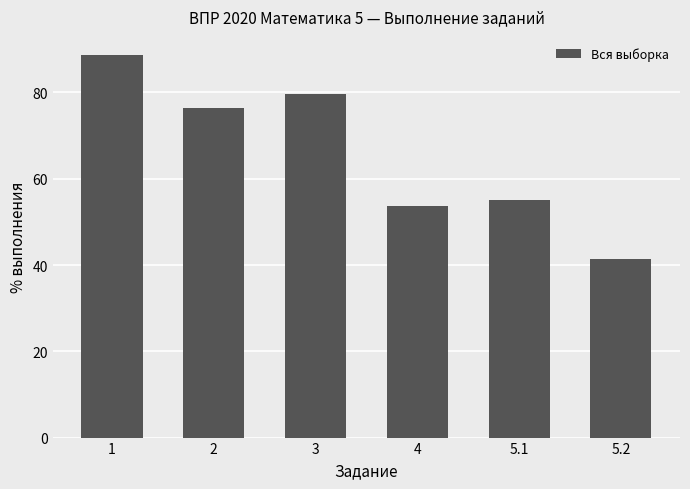

What is the label of the 1st bar from the right?

5.2